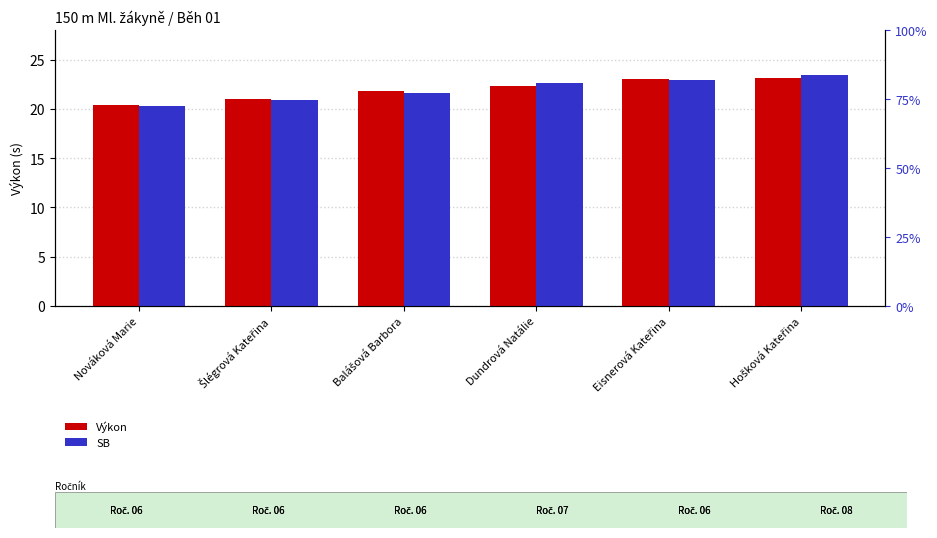

Rank the series by their maximum value, from highest to lowest.

SB, Výkon